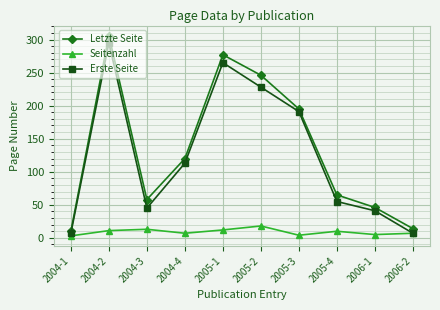

What is the sum of all Erste Seite values?

1247